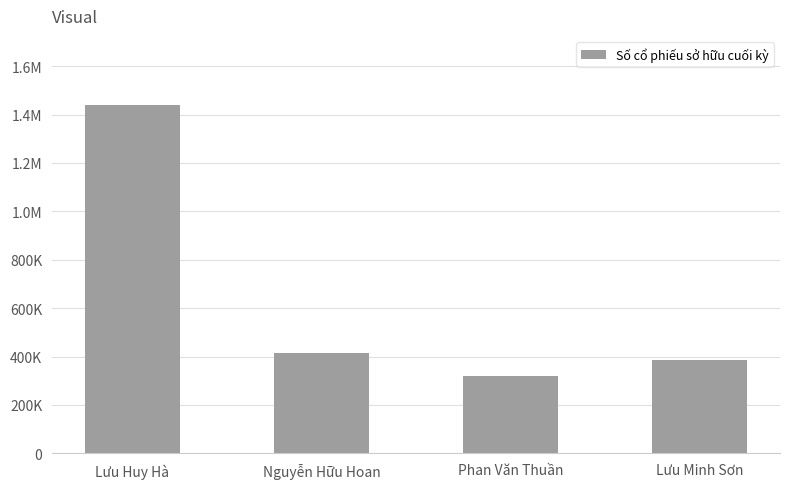

Are the bars grouped side by side (vs. stacked)?

No